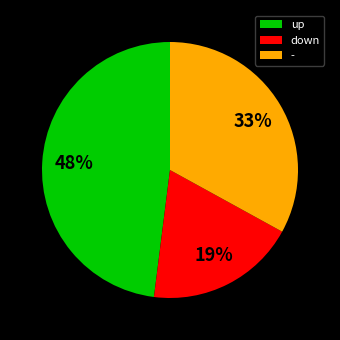

Which category has the biggest portion of the pie?

up